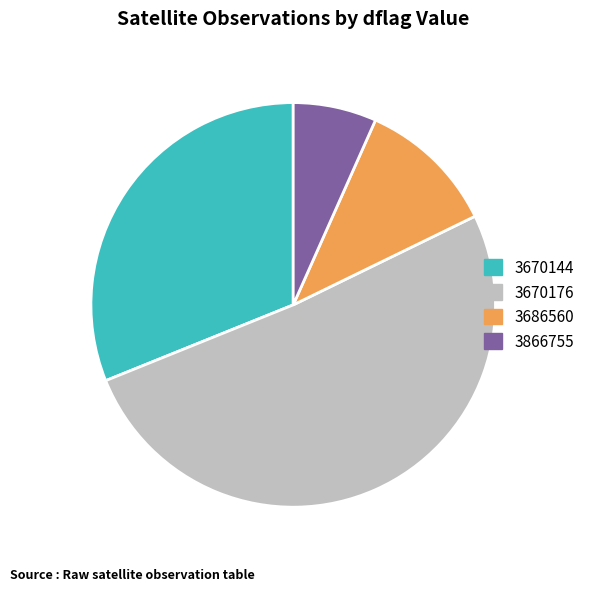

How many slices are in this pie chart?

4